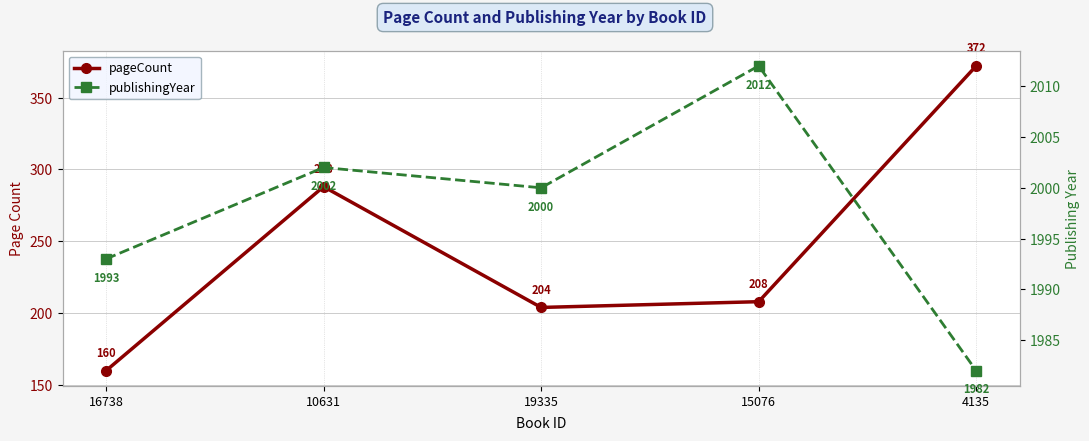

At 19335, list the series in order from smallest to largest.

pageCount, publishingYear